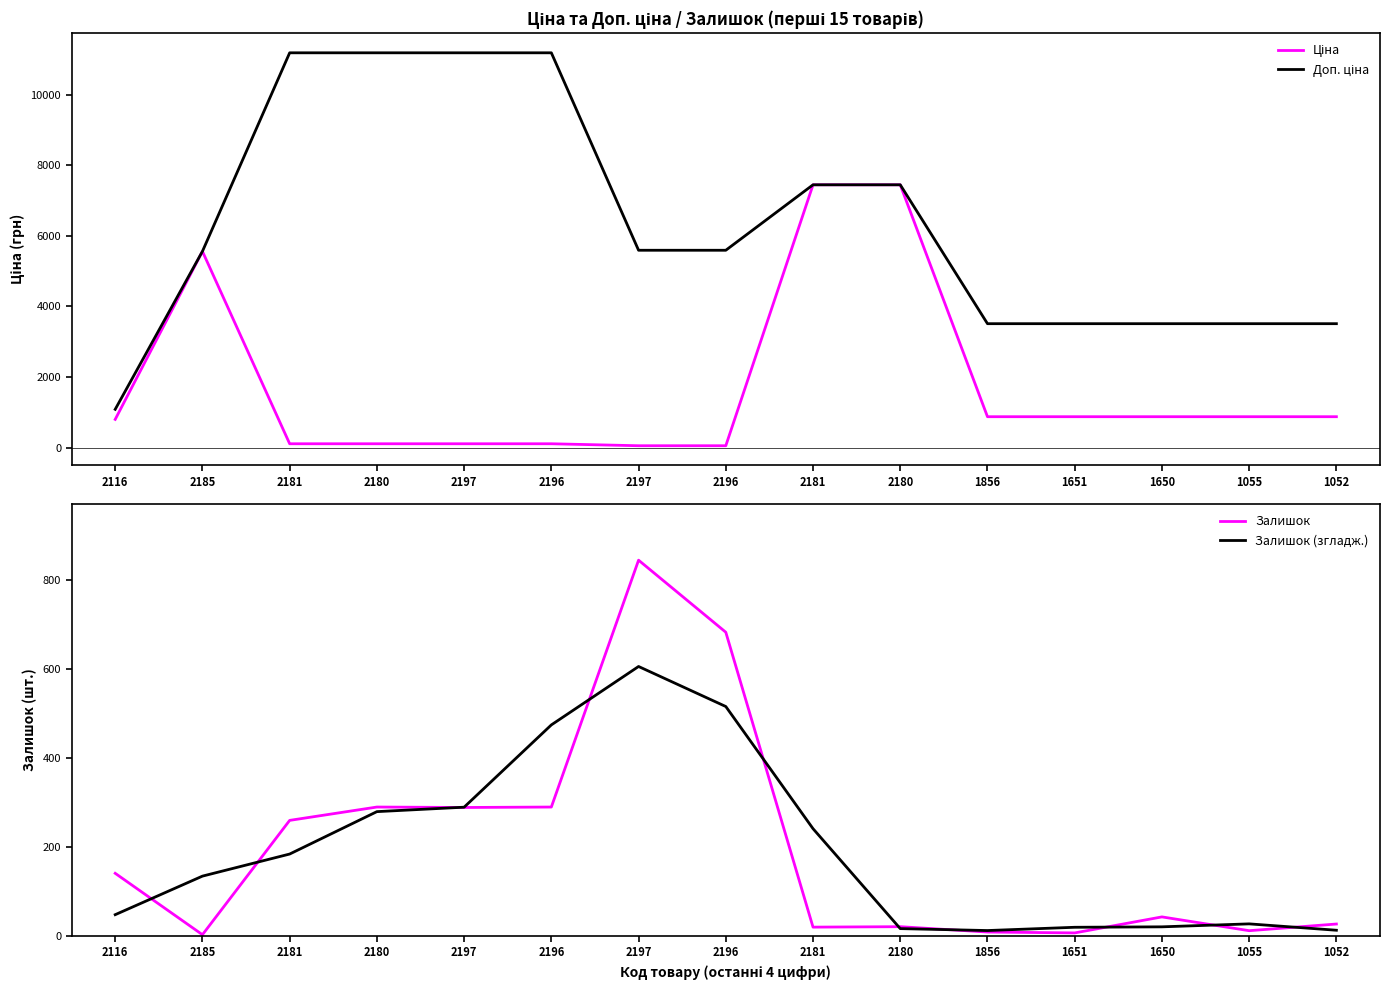

Does the chart have visible grid lines?

No